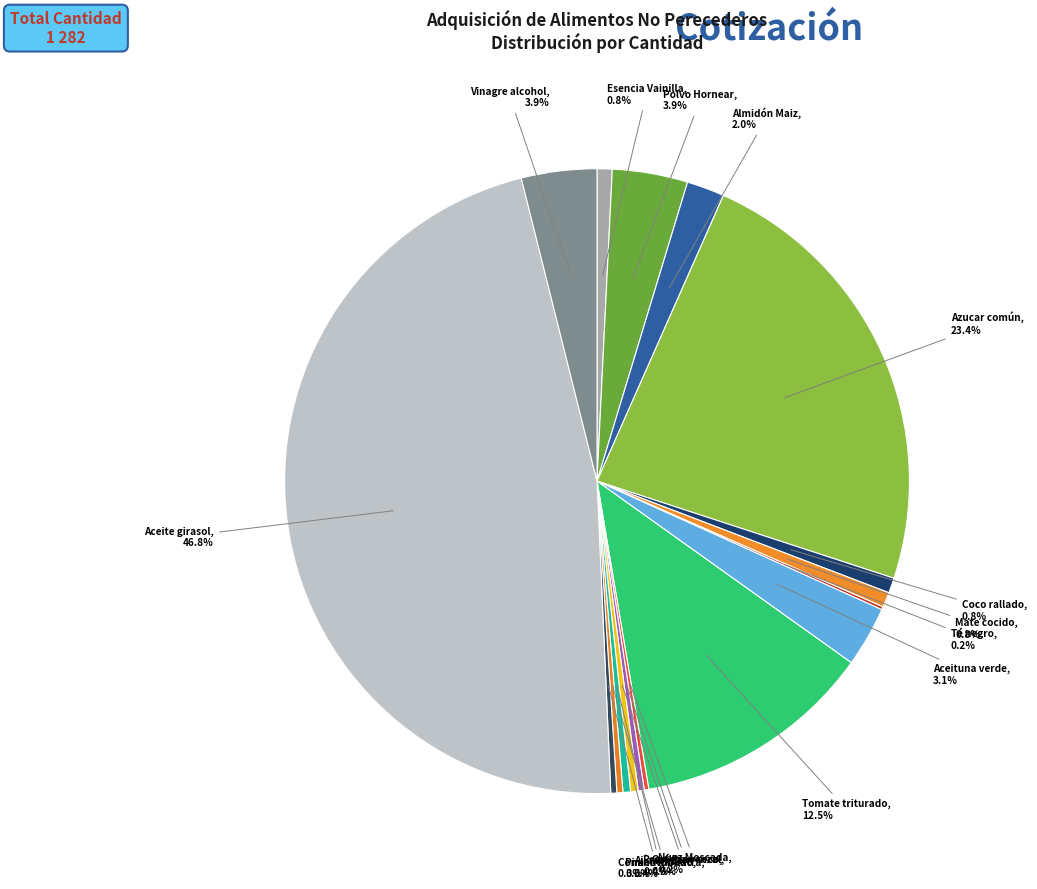

What portion of the pie excludes Prov. Provenzal?

99.6%